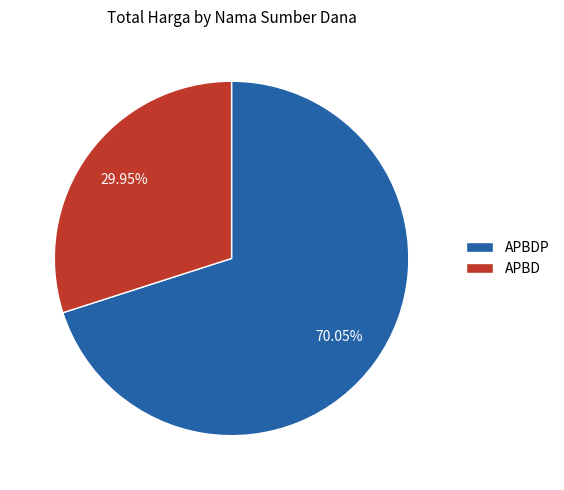

The APBD slice represents 15% of the pie. True or false?

False